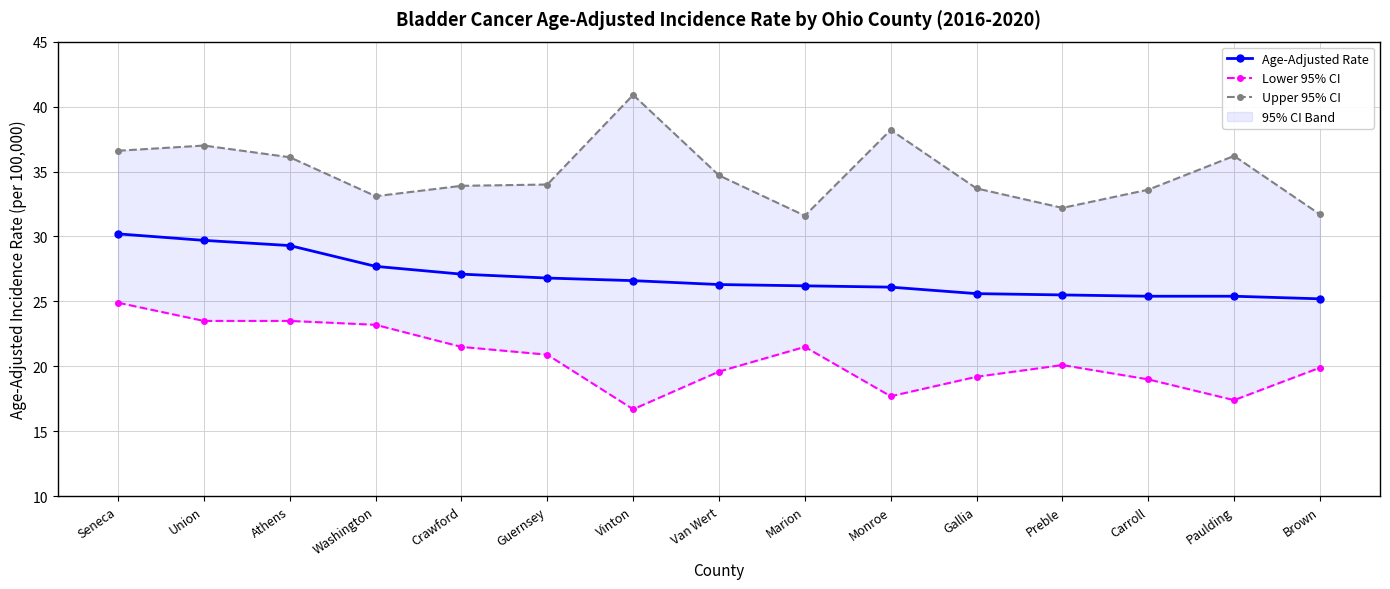

Which label corresponds to the smallest value in the chart?

Vinton